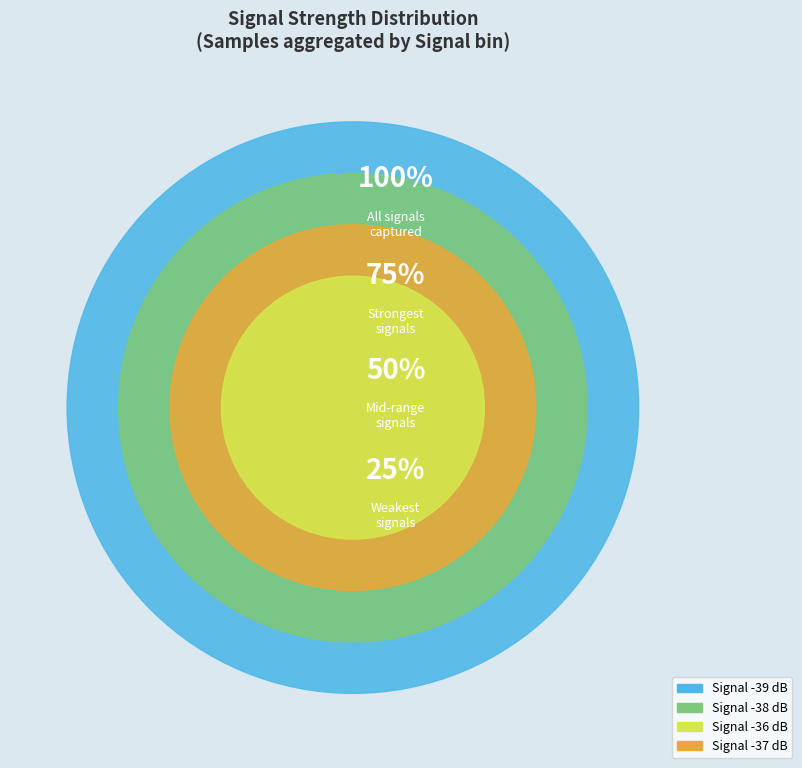

What percentage is NOT represented by -37?

91.7%